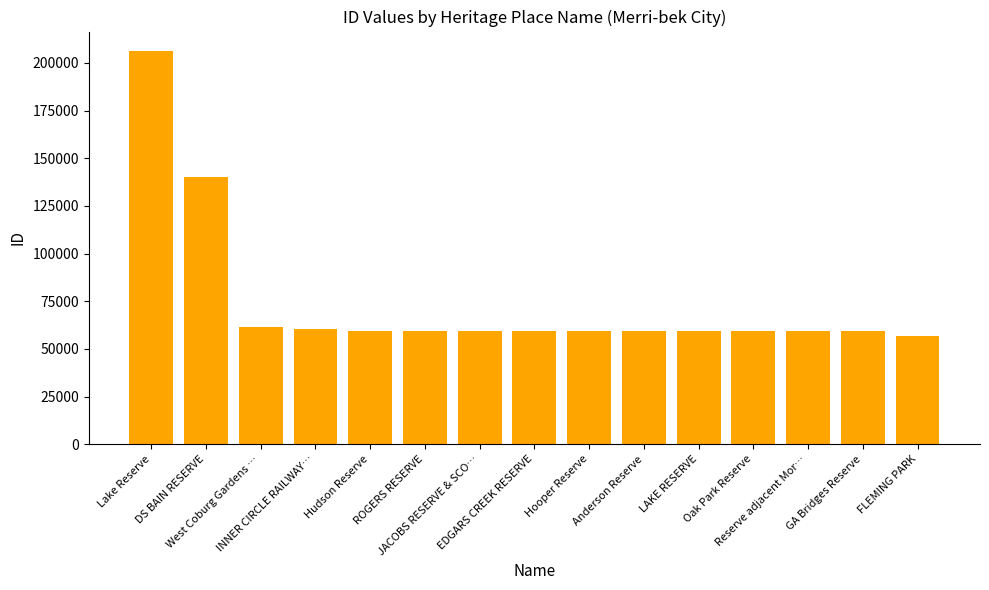

The chart shows a value of 87519 at Hooper Reserve. True or false?

False